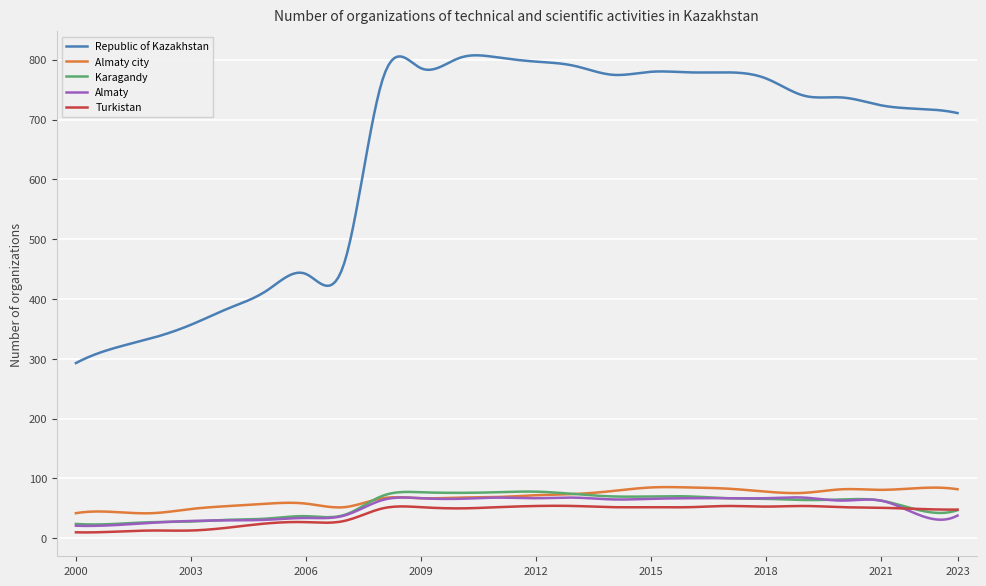

What is the greatest value displayed?

807.6